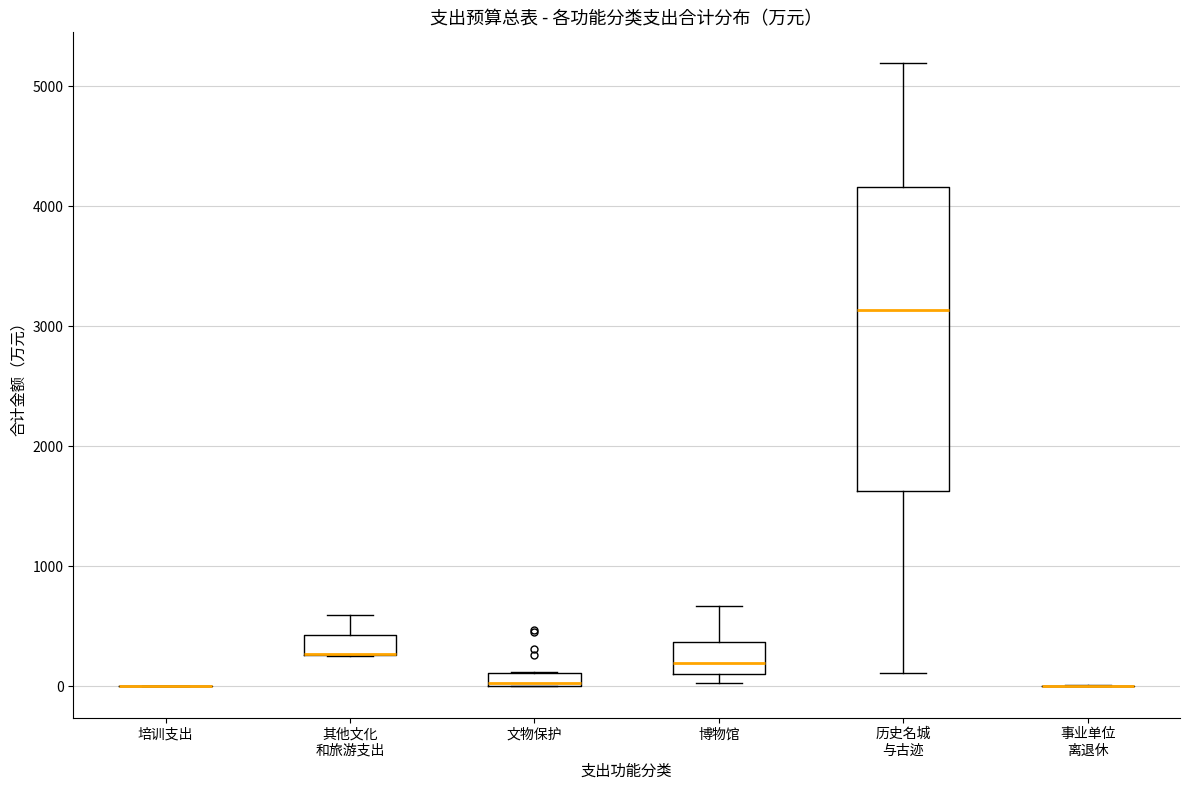

Which box is the tallest, from its lower edge to its upper edge?

历史名城 与古迹